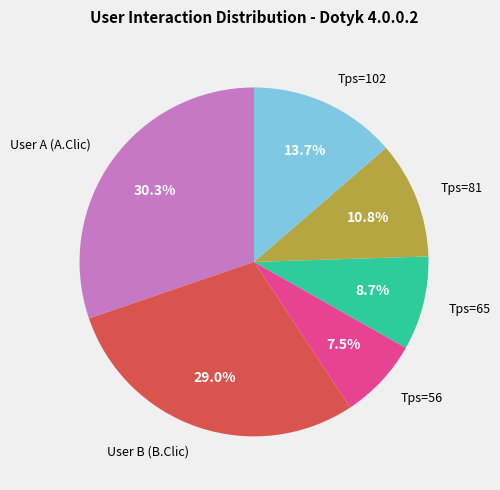

Is there a majority slice in this chart?

No